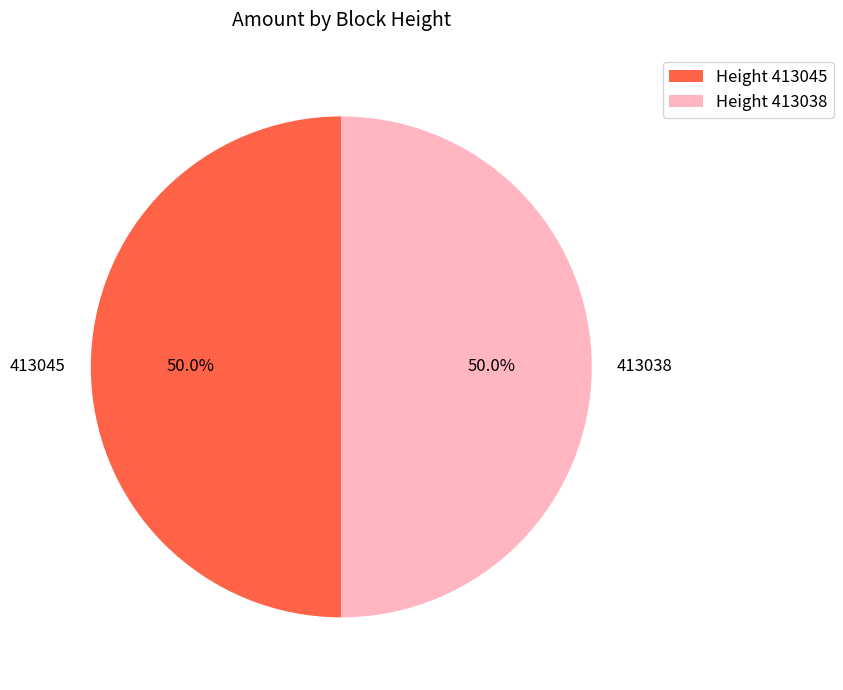

To the nearest percent, what is the combined percentage of 413038 and 413045?

100%